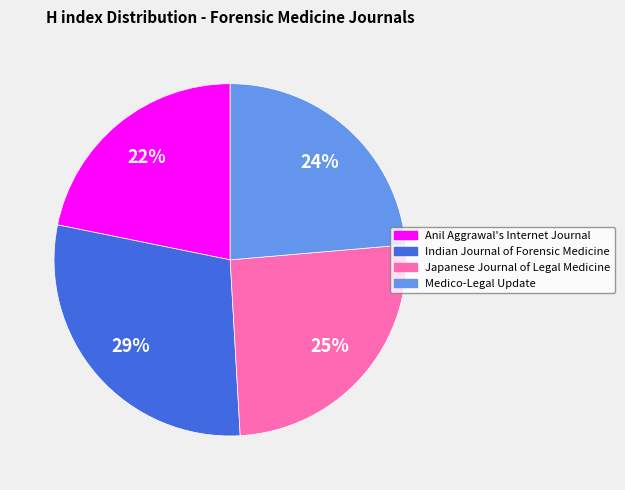

Do Medico-Legal Update and Japanese Journal of Legal Medicine together represent more than half of the pie?

No